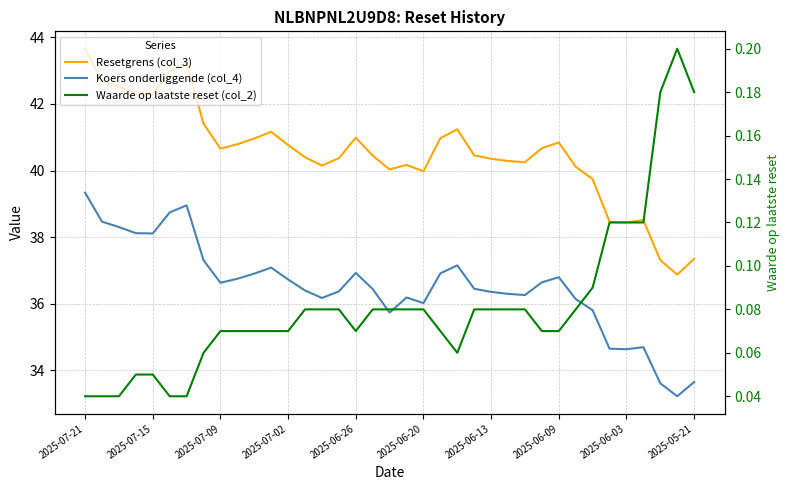

How many data points in Koers onderliggende (col_4) are less than 36?

8